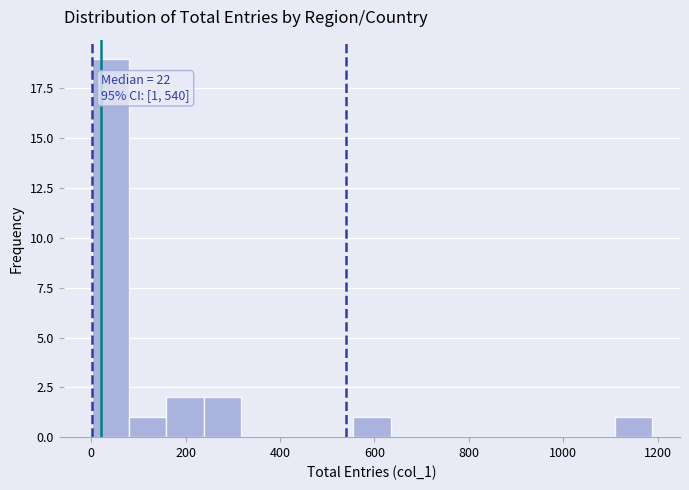

Read against the x-axis, roughly where is the centre of the tallest bar?

40